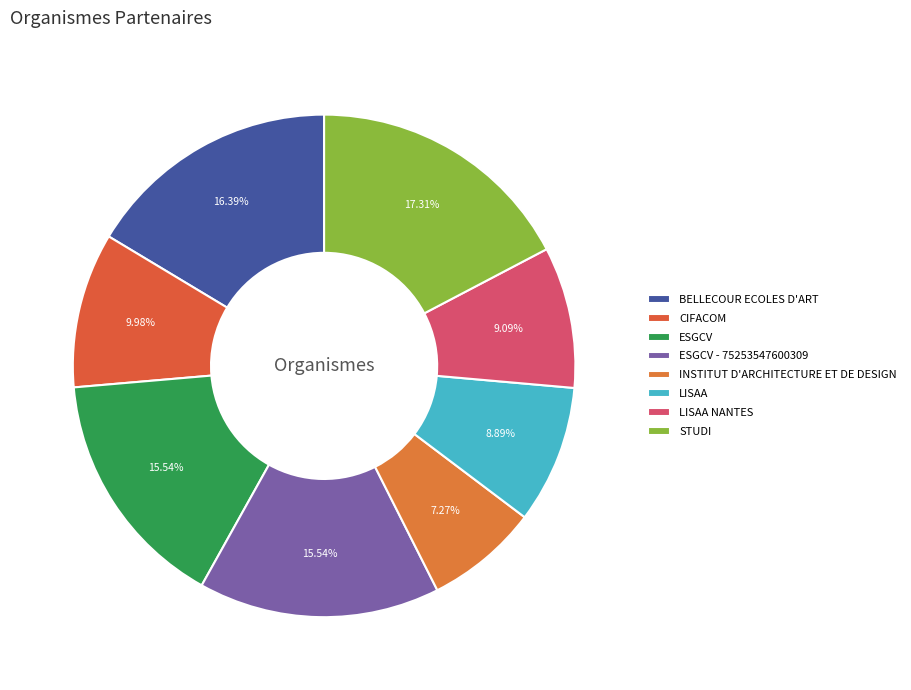

Does BELLECOUR ECOLES D'ART represent more than half of the total?

No